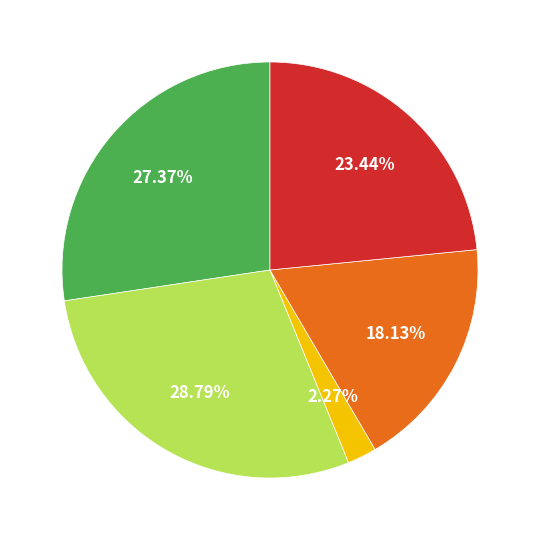

Is there any slice that represents more than half of the pie?

No